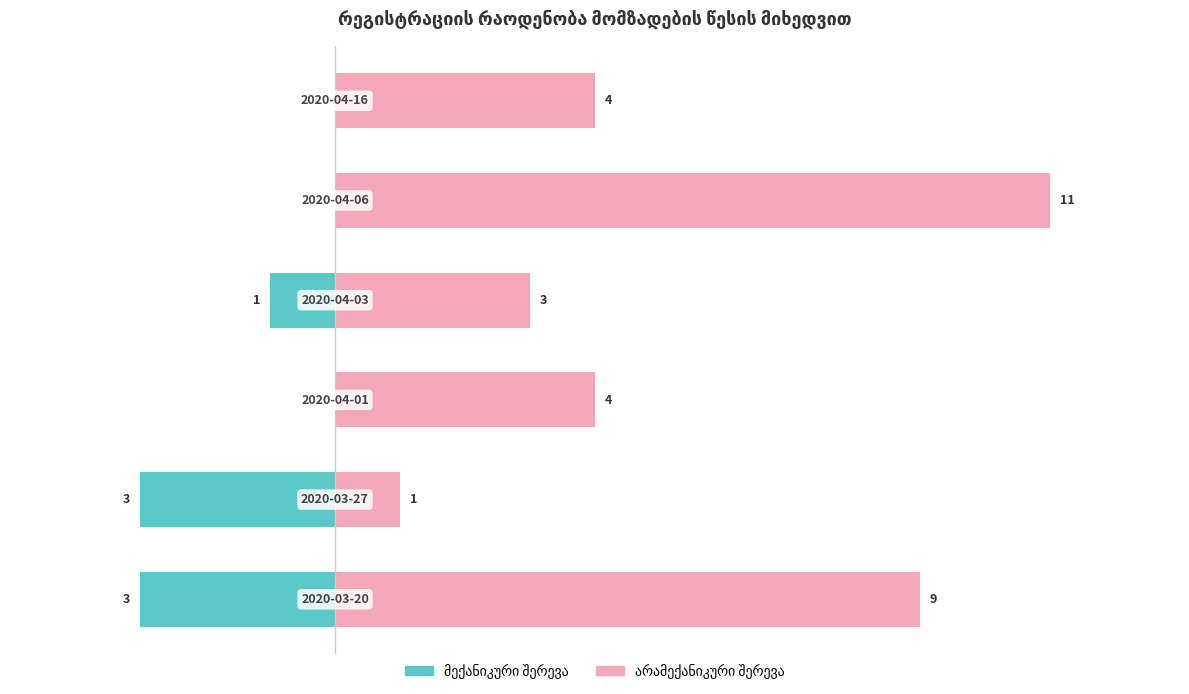

The value of მექანიკური შერევა at −4 is -2. True or false?

False